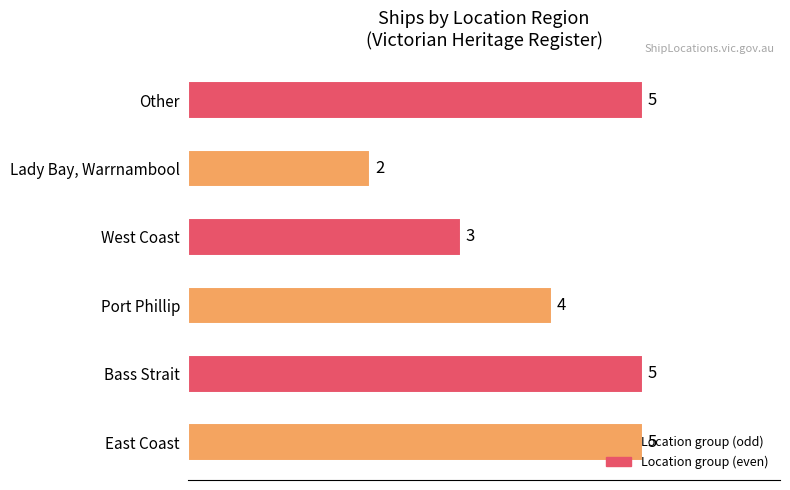

The value at Port Phillip is 4. True or false?

True